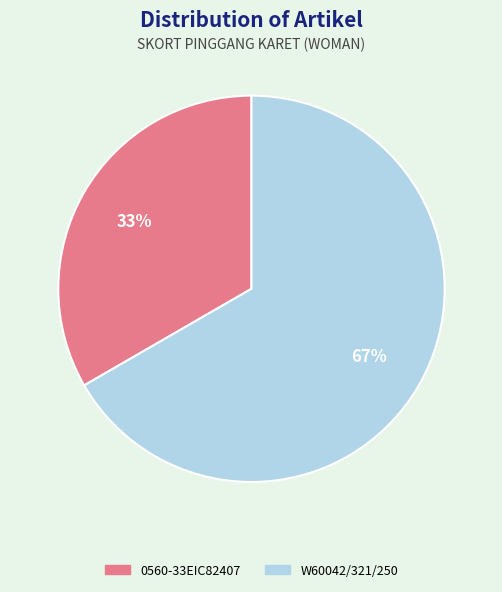

To the nearest percent, what portion does 0560-33EIC82407 represent?

33%